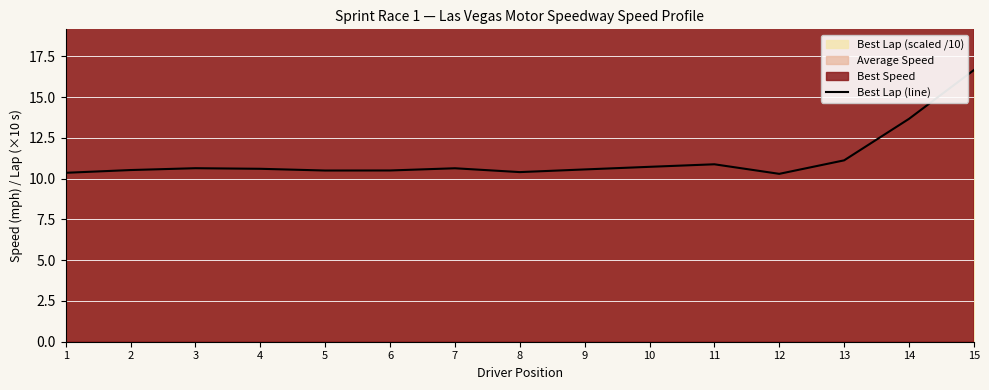

What is the change in value from 10 to 15?

+5.9